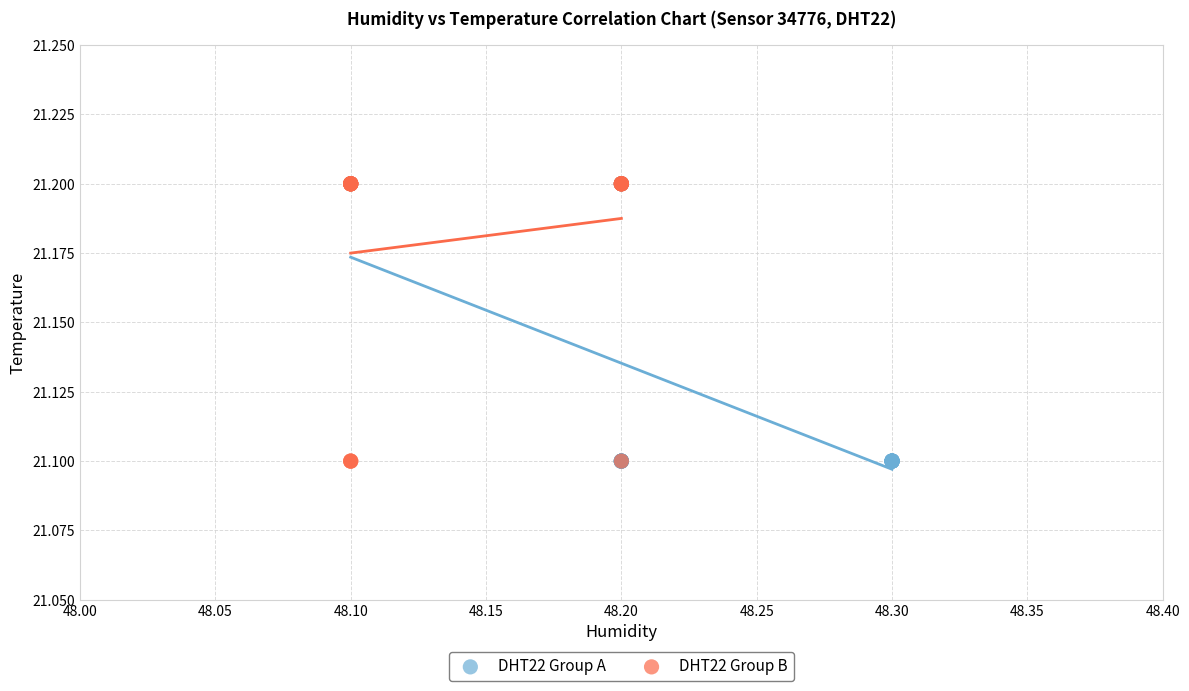

What are all the series names shown in the legend?

DHT22 Group A, DHT22 Group B